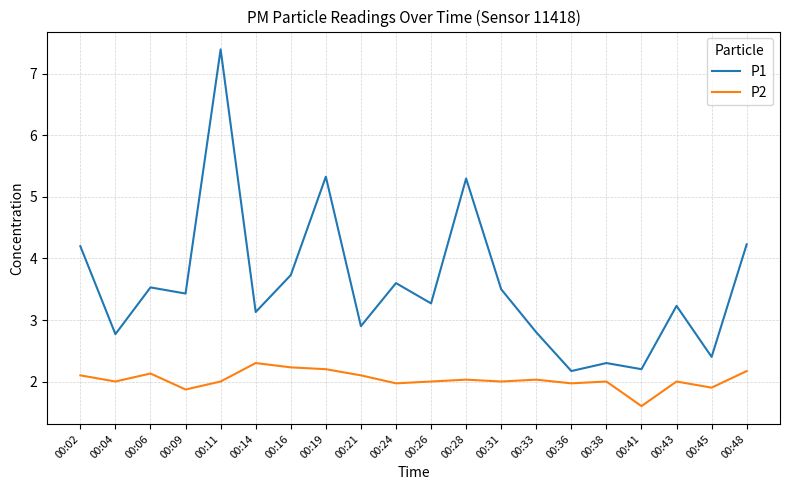

The P1 series shows 2.9 at 00:21. True or false?

True